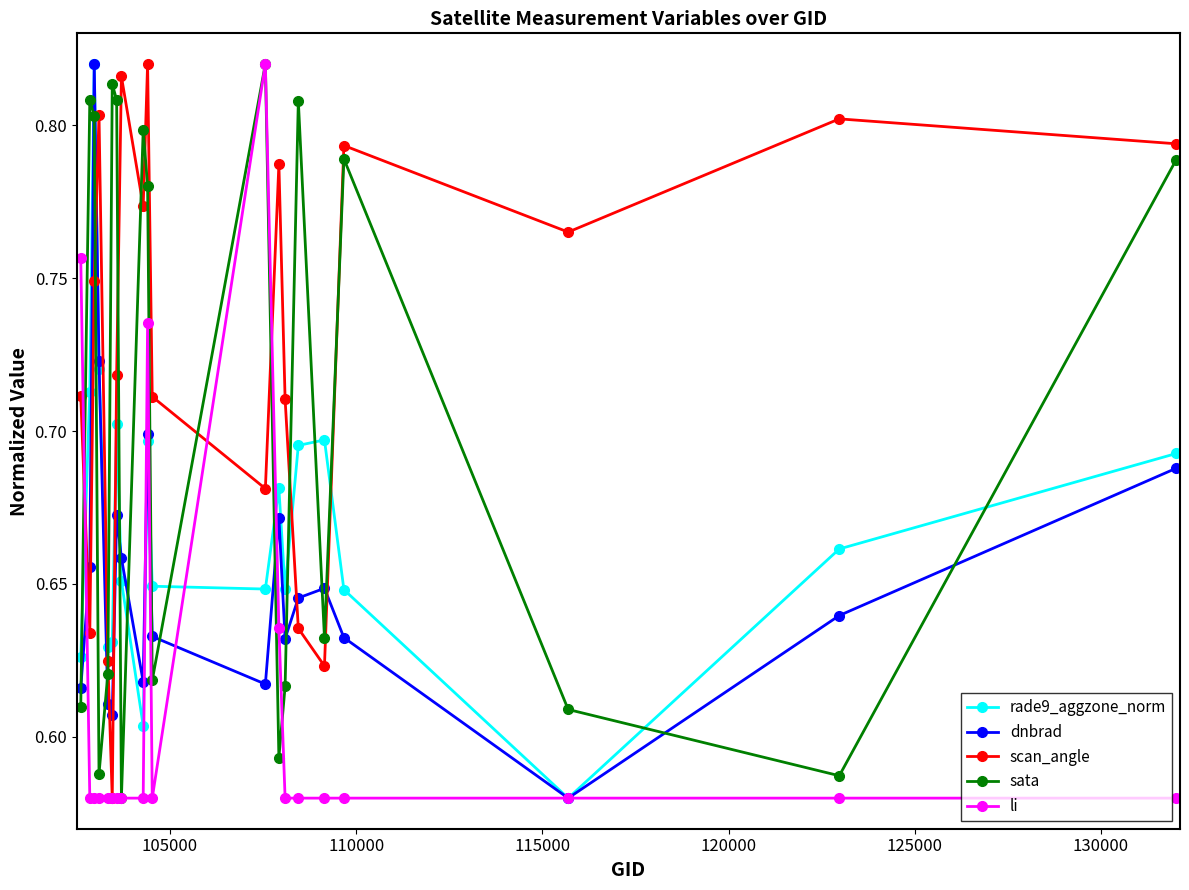

What are all the series names shown in the legend?

rade9_aggzone_norm, dnbrad, scan_angle, sata, li